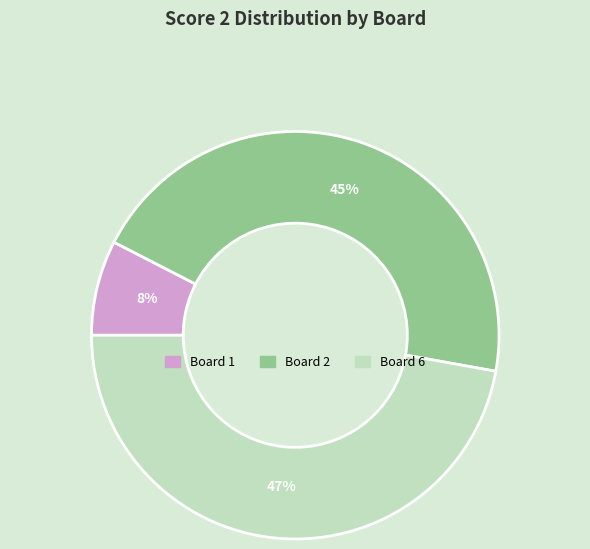

To the nearest percent, what is the average slice percentage?

33%